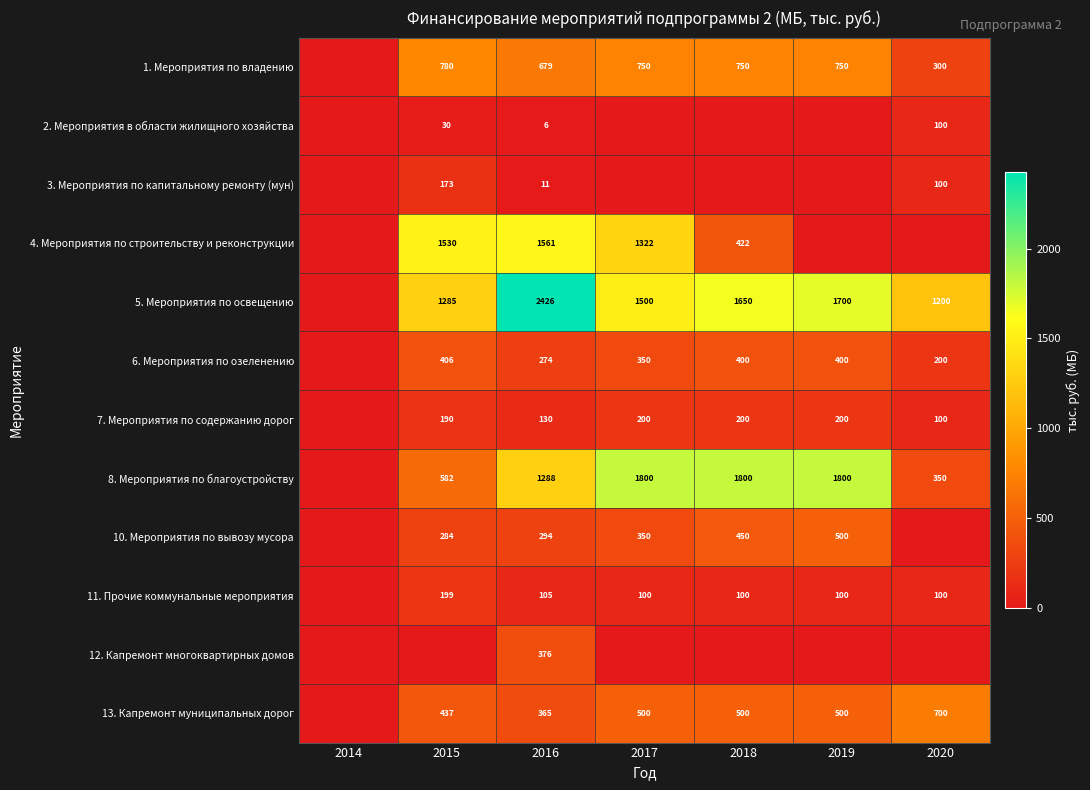

Is the value of 1. Мероприятия по владению at 2018 greater than the value of 8. Мероприятия по благоустройству at 2020?

Yes